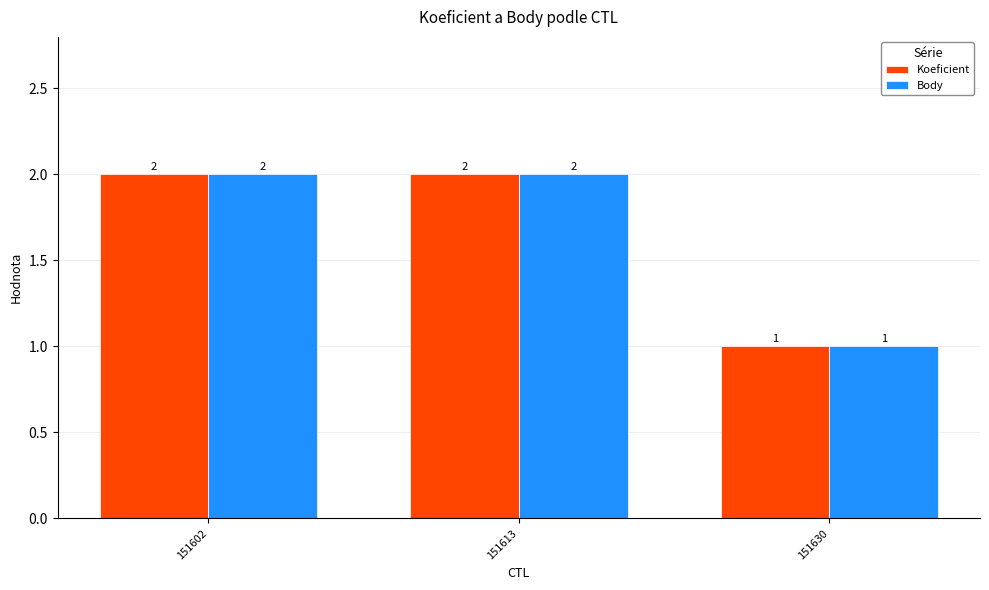

Is it true that Body equals 3 at 151613?

False